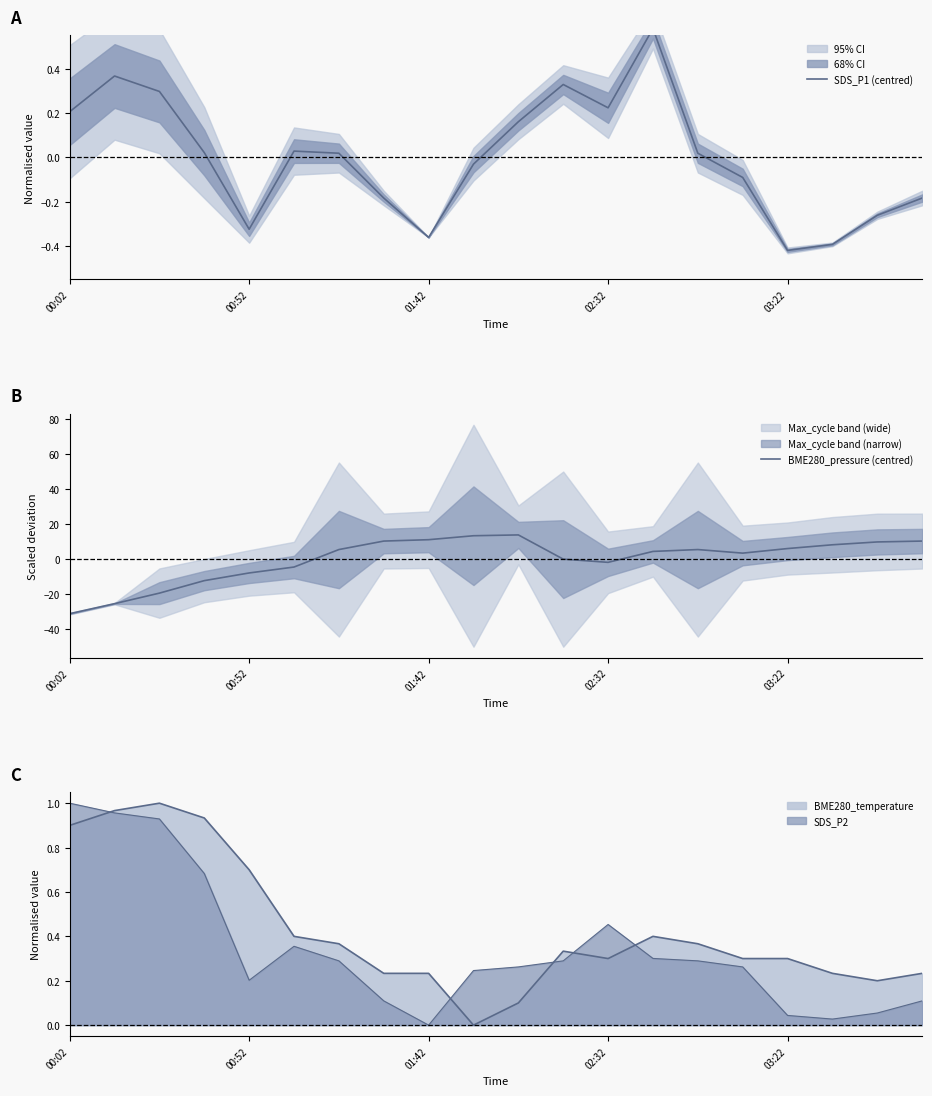

How many data points in BME280_pressure (centred) are less than 5?

10